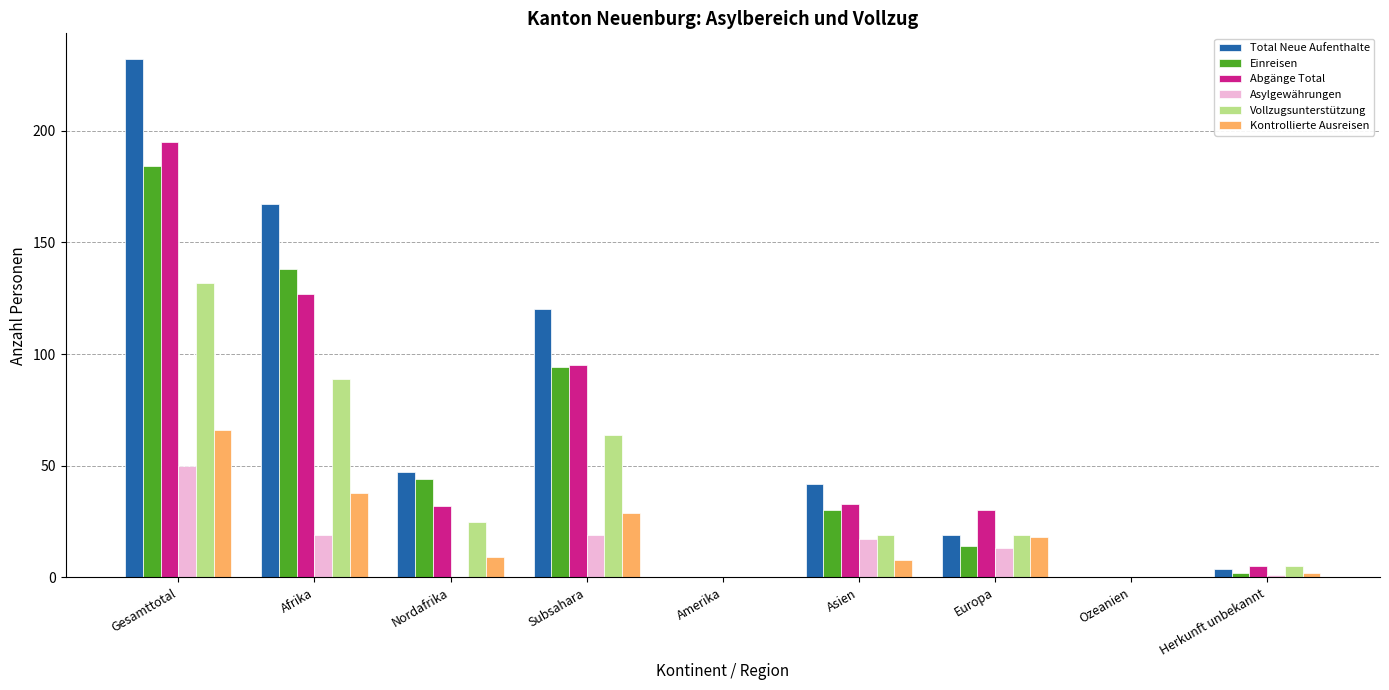

What is the maximum value shown in the chart?

232